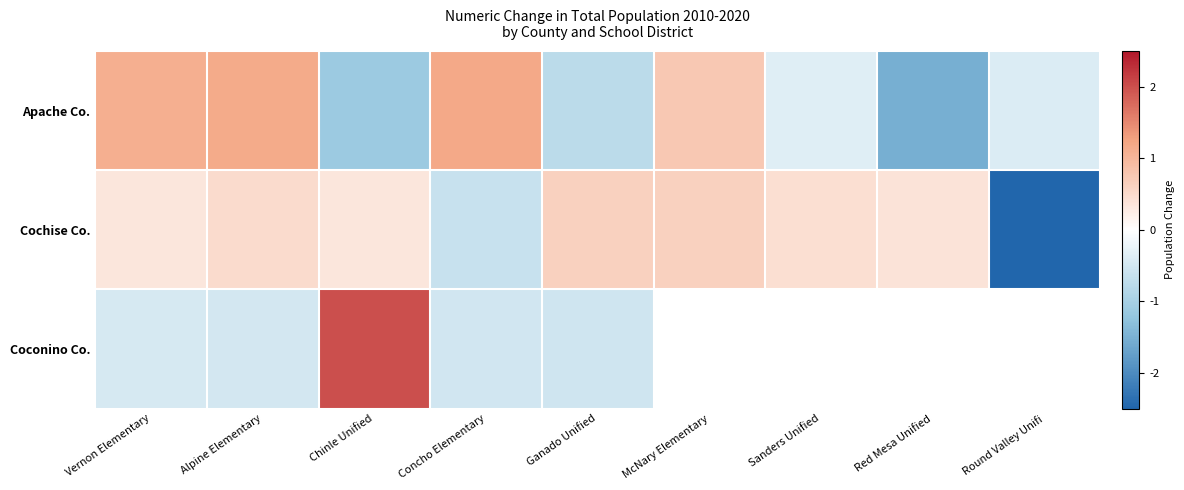

At how many categories does at least one series exceed -2?

9